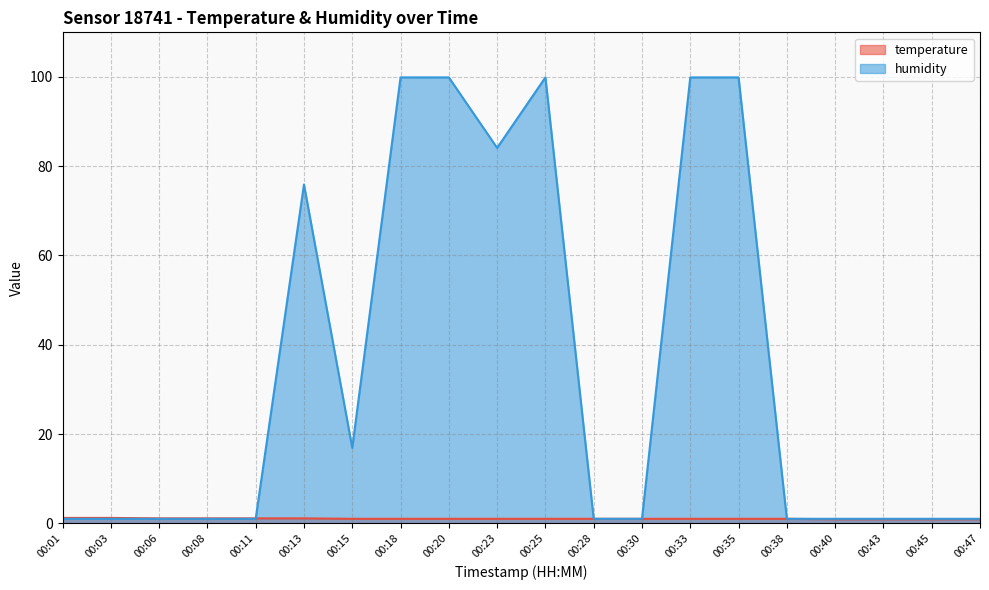

Where do temperature and humidity first cross each other?

00:11 and 00:13